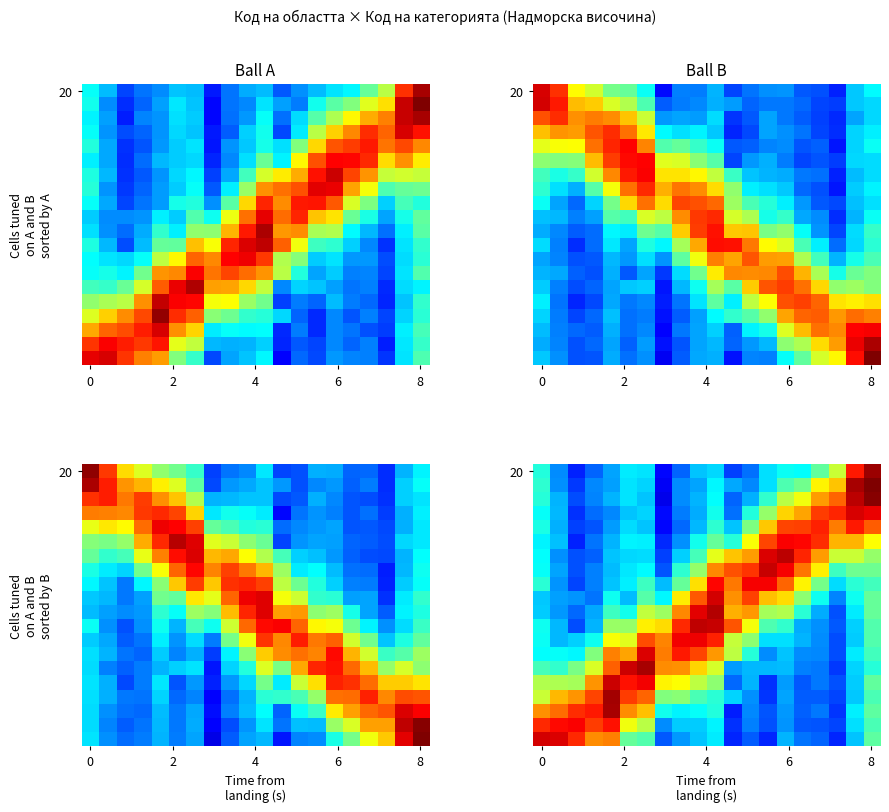

Which category has the lowest value across all series?

7